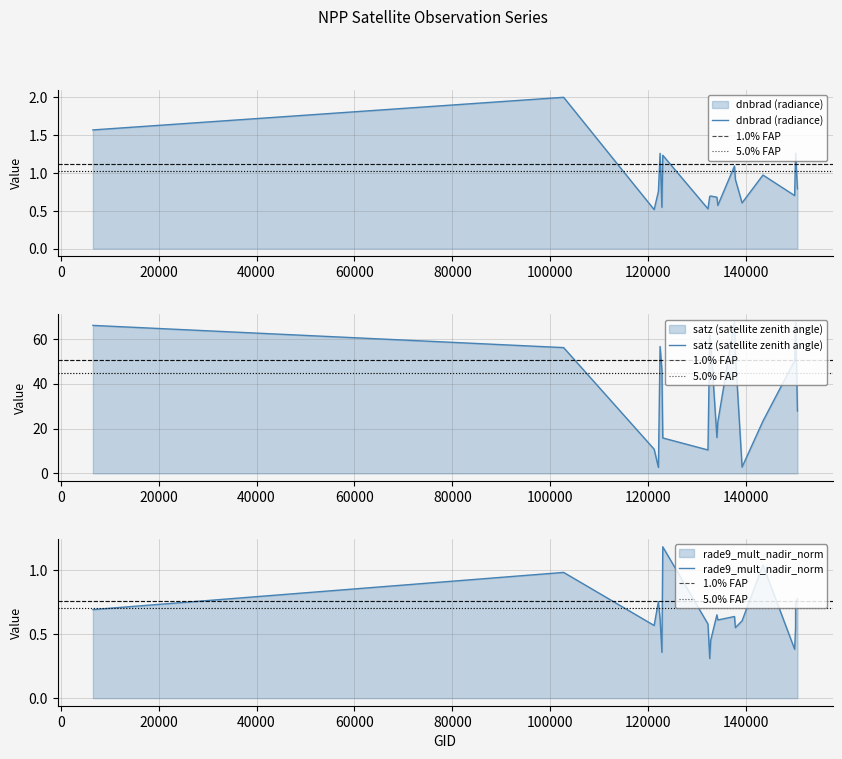

Is it true that rade9_mult_nadir_norm equals 1.0 at 143488?

True